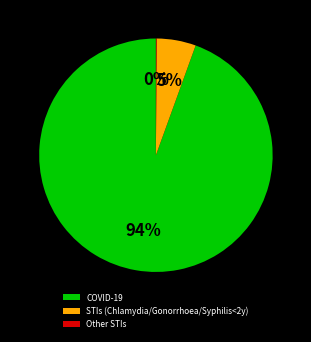

Which slice is the largest?

COVID-19